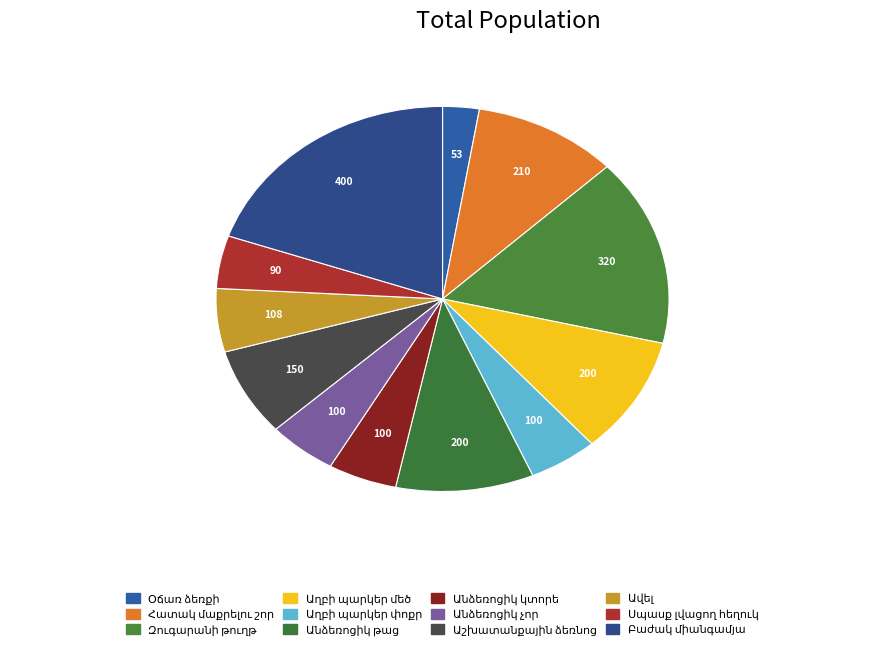

Is there a majority slice in this chart?

No